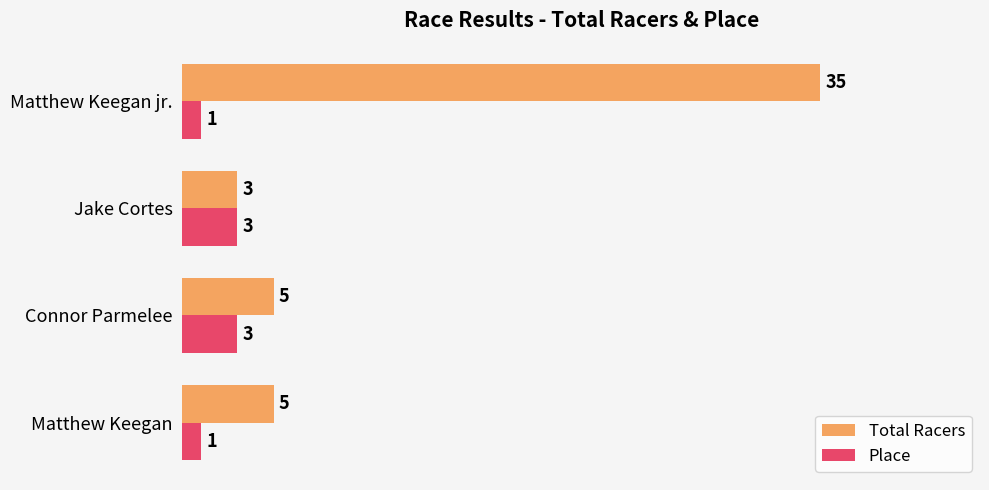

Which series has the largest total across all categories?

Total Racers